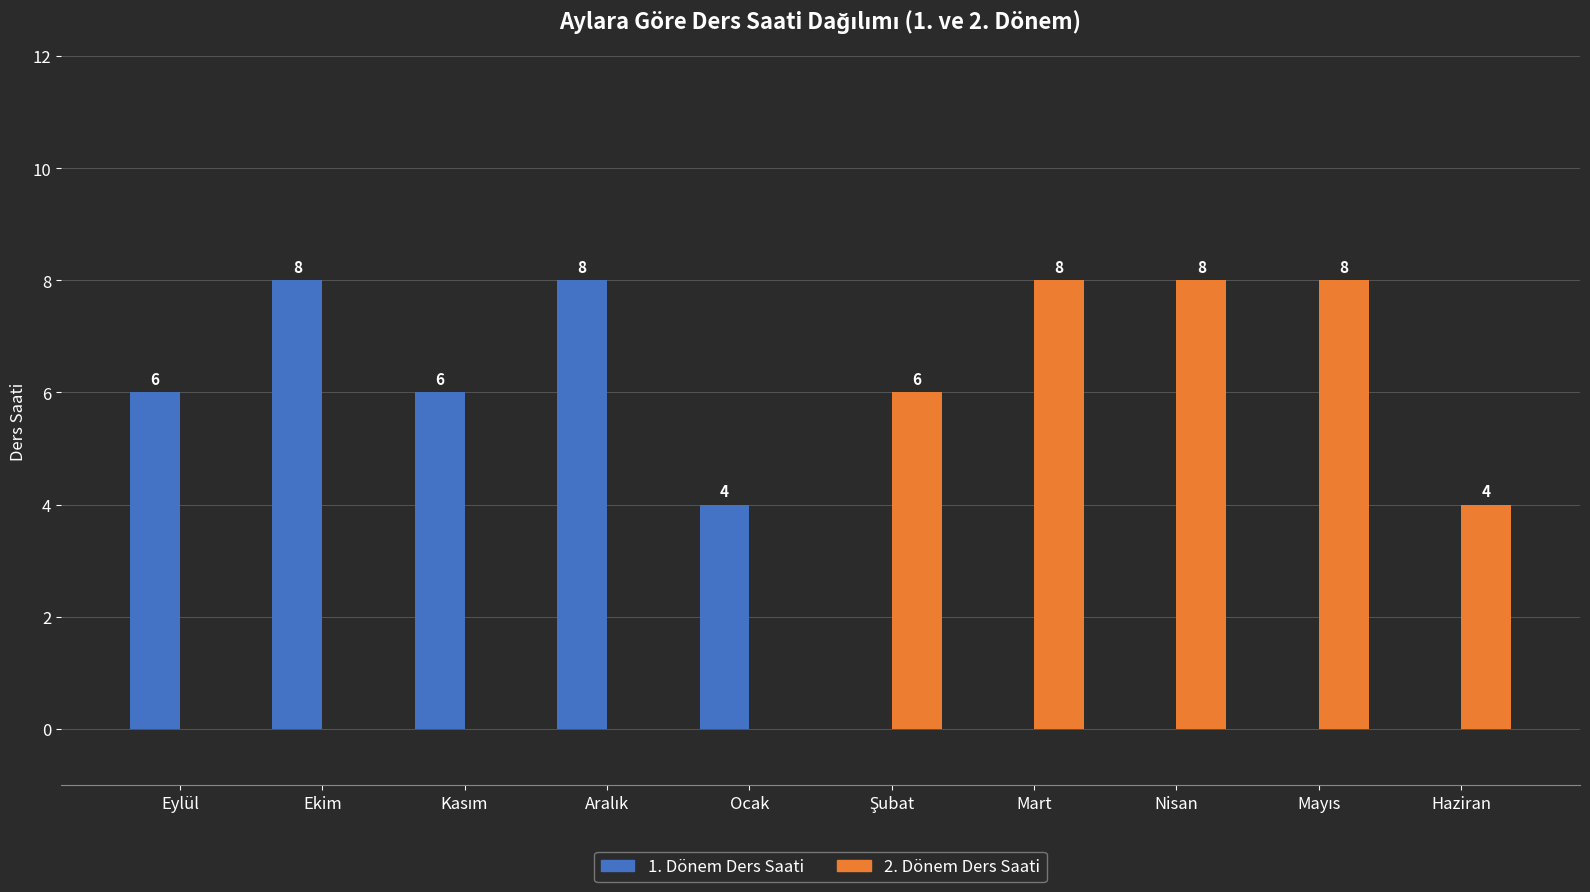

Which series has the largest total across all categories?

2. Dönem Ders Saati